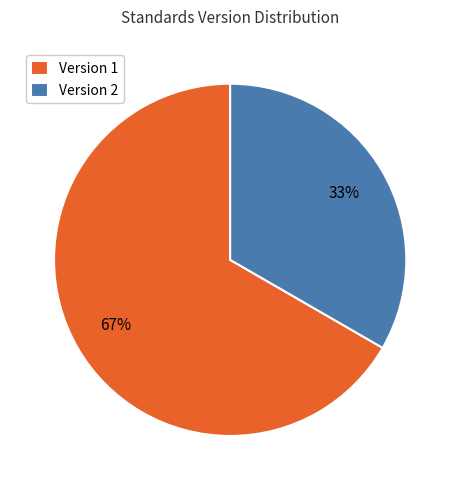

How many slices are in this pie chart?

2